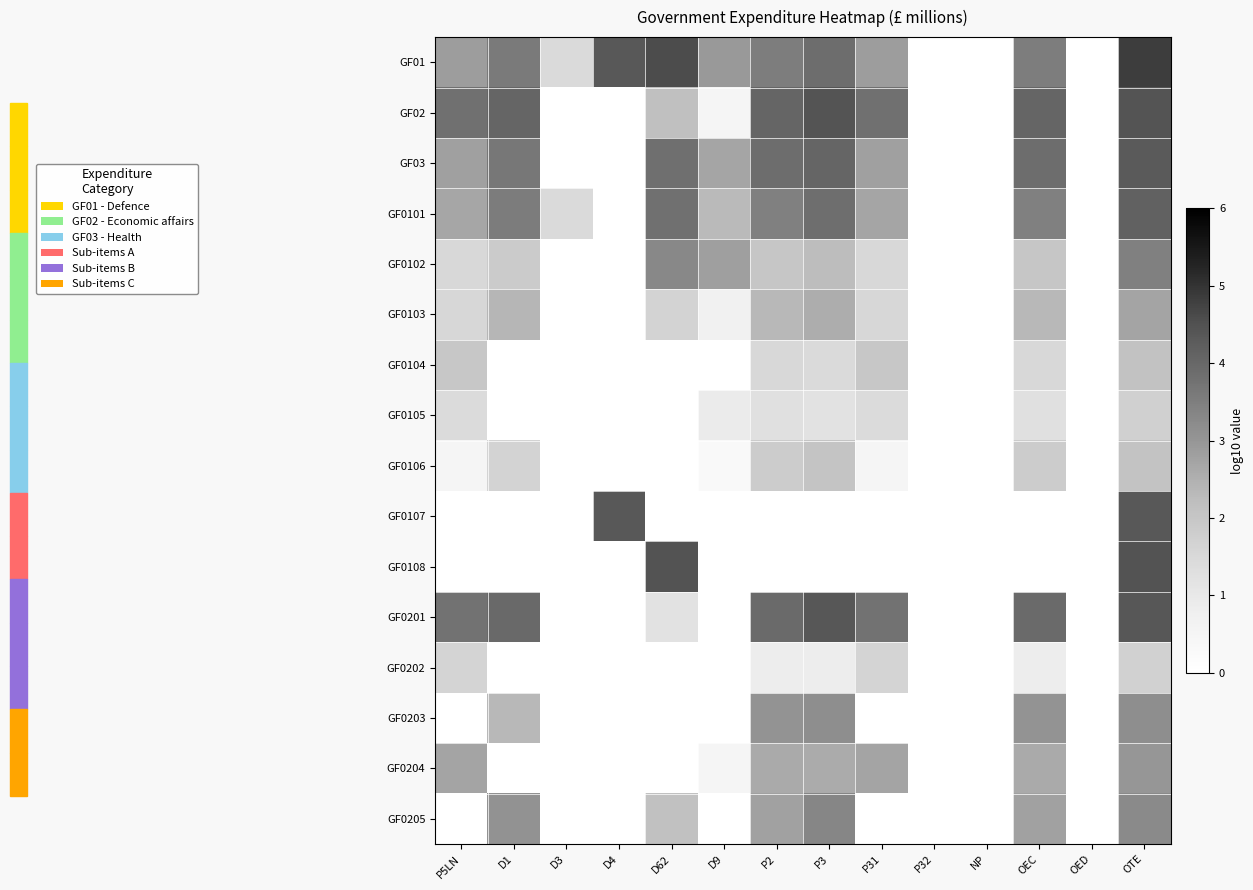

Reading left to right, extract all data points from this chart.

GF01: P5LN=2.8	D1=3.6	D3=1.4	D4=4.3	D62=4.6	D9=2.9	P2=3.5	P3=3.9	P31=2.8	P32=-1.0	NP=-1.0	OEC=3.5	OED=-1.0	OTE=4.8
GF02: P5LN=3.8	D1=4.0	D3=-1.0	D4=-1.0	D62=2.2	D9=0.5	P2=4.0	P3=4.4	P31=3.8	P32=-1.0	NP=-1.0	OEC=4.0	OED=-1.0	OTE=4.5
GF03: P5LN=2.8	D1=3.6	D3=-1.0	D4=-1.0	D62=3.8	D9=2.7	P2=3.9	P3=4.0	P31=2.8	P32=-1.0	NP=-1.0	OEC=3.9	OED=-1.0	OTE=4.3
GF0101: P5LN=2.7	D1=3.5	D3=1.4	D4=-1.0	D62=3.8	D9=2.3	P2=3.5	P3=3.8	P31=2.7	P32=-1.0	NP=-1.0	OEC=3.5	OED=-1.0	OTE=4.1
GF0102: P5LN=1.5	D1=1.9	D3=-1.0	D4=-1.0	D62=3.3	D9=2.8	P2=2.0	P3=2.2	P31=1.5	P32=-1.0	NP=-1.0	OEC=2.0	OED=-1.0	OTE=3.5
GF0103: P5LN=1.5	D1=2.4	D3=-1.0	D4=-1.0	D62=1.7	D9=0.7	P2=2.3	P3=2.5	P31=1.5	P32=-1.0	NP=-1.0	OEC=2.3	OED=-1.0	OTE=2.7
GF0104: P5LN=2.0	D1=0.0	D3=-1.0	D4=-1.0	D62=-1.0	D9=-1.0	P2=1.5	P3=1.4	P31=2.0	P32=-1.0	NP=-1.0	OEC=1.5	OED=-1.0	OTE=2.1
GF0105: P5LN=1.4	D1=-1.0	D3=-1.0	D4=-1.0	D62=-1.0	D9=0.9	P2=1.3	P3=1.2	P31=1.4	P32=-1.0	NP=-1.0	OEC=1.3	OED=-1.0	OTE=1.7
GF0106: P5LN=0.5	D1=1.7	D3=-1.0	D4=-1.0	D62=-1.0	D9=0.3	P2=1.8	P3=2.0	P31=0.5	P32=-1.0	NP=-1.0	OEC=1.8	OED=-1.0	OTE=2.1
GF0107: P5LN=-1.0	D1=-1.0	D3=-1.0	D4=4.3	D62=-1.0	D9=-1.0	P2=-1.0	P3=-1.0	P31=-1.0	P32=-1.0	NP=-1.0	OEC=-1.0	OED=-1.0	OTE=4.3
GF0108: P5LN=-1.0	D1=-1.0	D3=-1.0	D4=-1.0	D62=4.5	D9=-1.0	P2=-1.0	P3=-1.0	P31=-1.0	P32=-1.0	NP=-1.0	OEC=-1.0	OED=-1.0	OTE=4.5
GF0201: P5LN=3.8	D1=4.0	D3=-1.0	D4=-1.0	D62=1.2	D9=-1.0	P2=3.9	P3=4.4	P31=3.8	P32=-1.0	NP=-1.0	OEC=3.9	OED=-1.0	OTE=4.4
GF0202: P5LN=1.6	D1=-1.0	D3=-1.0	D4=-1.0	D62=0.0	D9=-1.0	P2=0.8	P3=0.8	P31=1.6	P32=-1.0	NP=-1.0	OEC=0.8	OED=-1.0	OTE=1.7
GF0203: P5LN=-1.0	D1=2.3	D3=-1.0	D4=-1.0	D62=-1.0	D9=-1.0	P2=3.1	P3=3.1	P31=-1.0	P32=-1.0	NP=-1.0	OEC=3.1	OED=-1.0	OTE=3.1
GF0204: P5LN=2.7	D1=0.0	D3=-1.0	D4=-1.0	D62=-1.0	D9=0.5	P2=2.6	P3=2.6	P31=2.7	P32=-1.0	NP=-1.0	OEC=2.6	OED=-1.0	OTE=3.0
GF0205: P5LN=-1.0	D1=3.1	D3=-1.0	D4=-1.0	D62=2.1	D9=-1.0	P2=2.8	P3=3.3	P31=-1.0	P32=-1.0	NP=-1.0	OEC=2.8	OED=-1.0	OTE=3.3